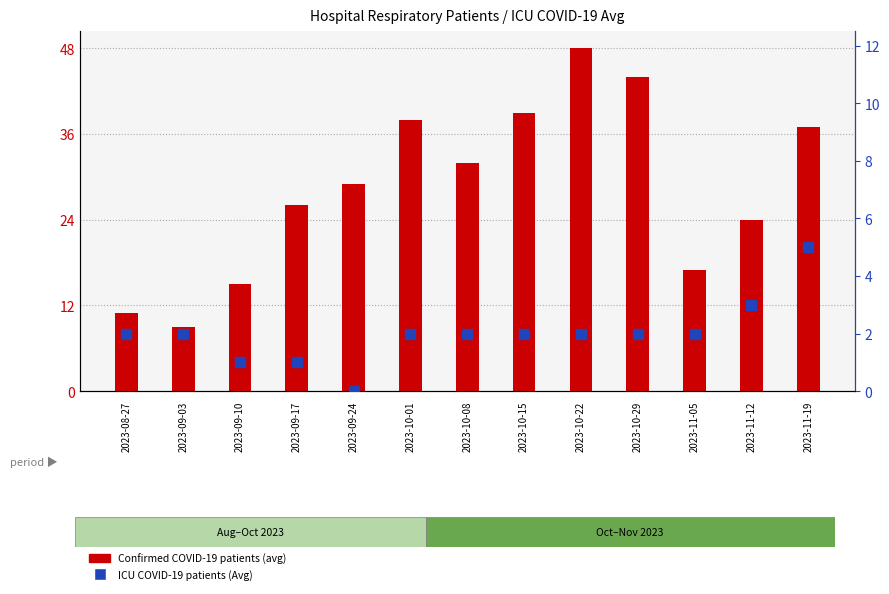

How many series are shown in this chart?

2